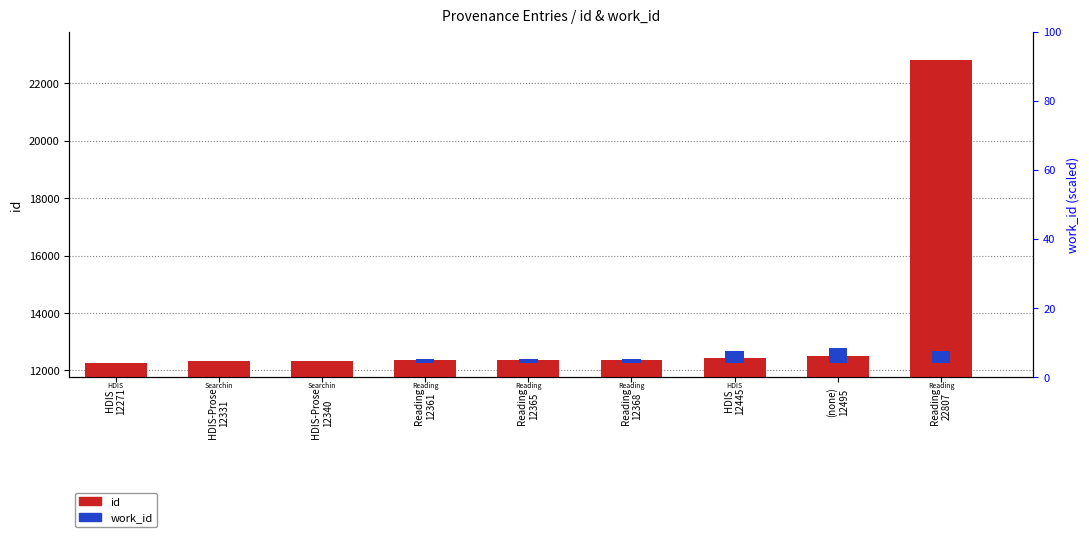

Which has a higher value, Reading
12368 or Reading
22807?

Reading
22807